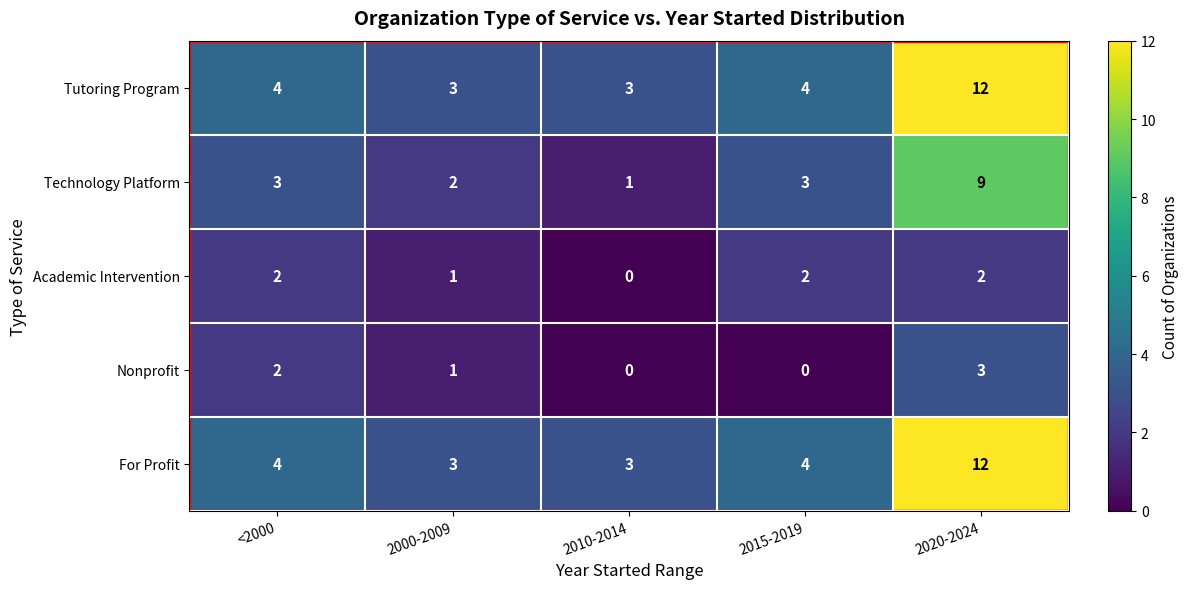

What is the difference between the maximum and minimum values in the Technology Platform series?

8